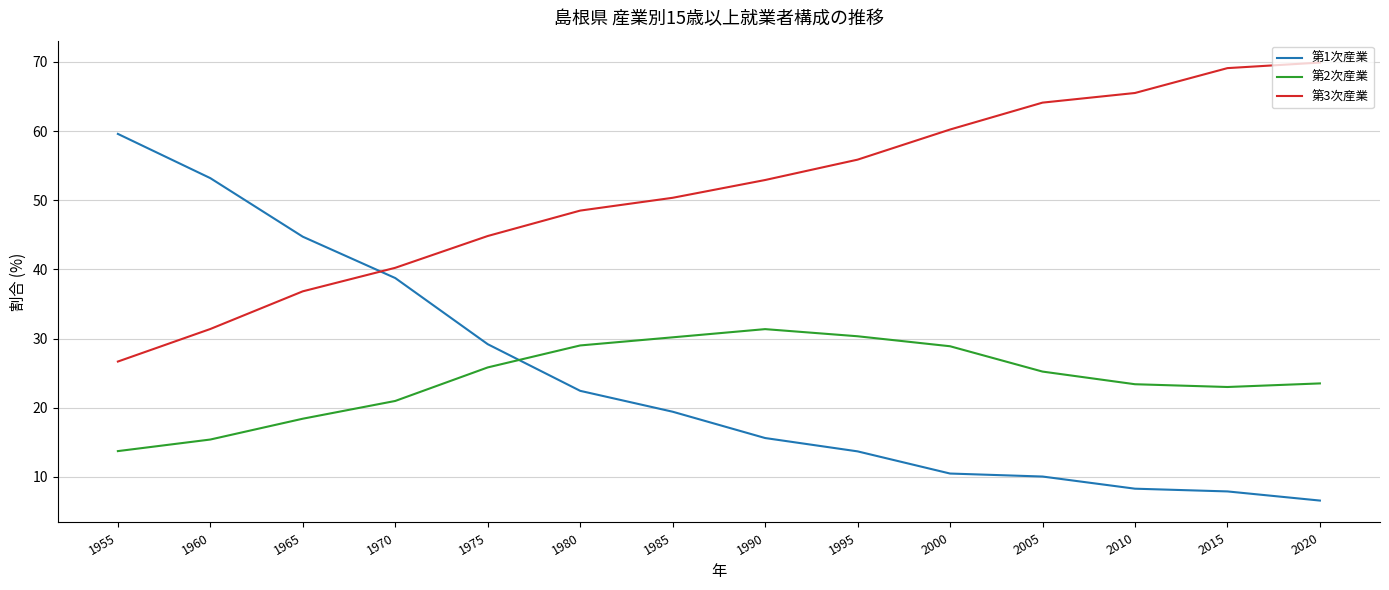

Which series has the largest range (max minus min)?

第1次産業